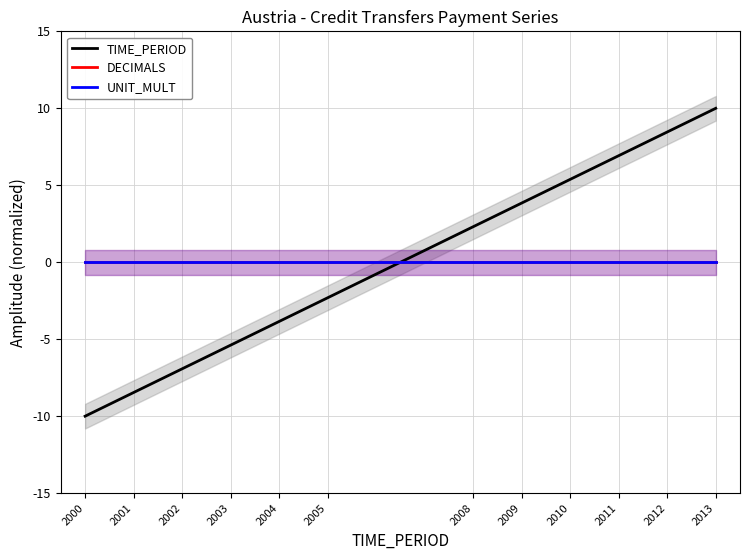

How many data points does each series have?

12